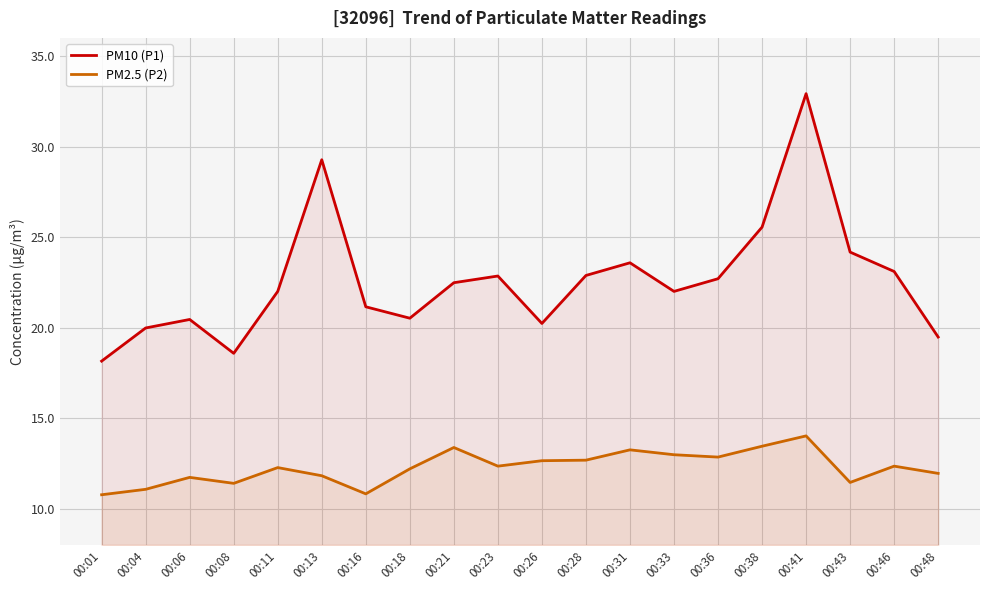

What are all the series names shown in the legend?

PM10 (P1), PM2.5 (P2)